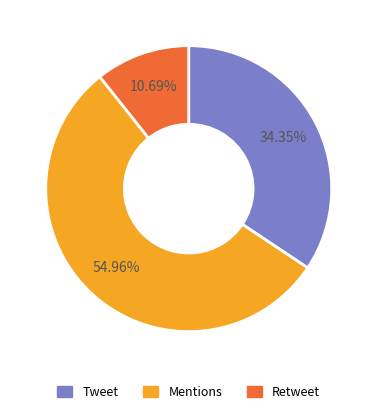

Is Tweet the majority of the pie?

No